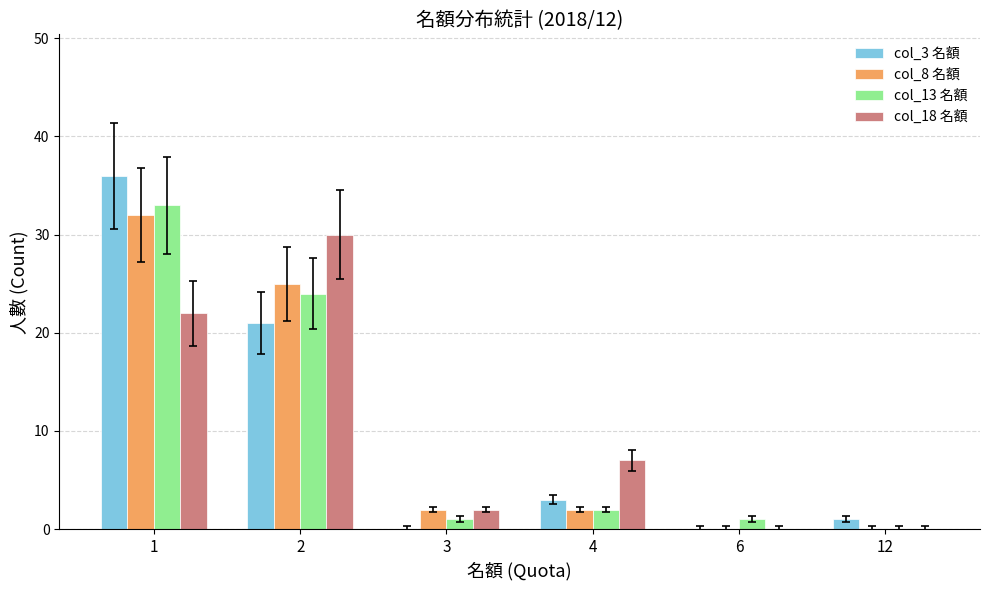

Reading left to right, what are all the values shown in this chart?

col_3 名額: 1=36	2=21	3=0	4=3	6=0	12=1
col_8 名額: 1=32	2=25	3=2	4=2	6=0	12=0
col_13 名額: 1=33	2=24	3=1	4=2	6=1	12=0
col_18 名額: 1=22	2=30	3=2	4=7	6=0	12=0